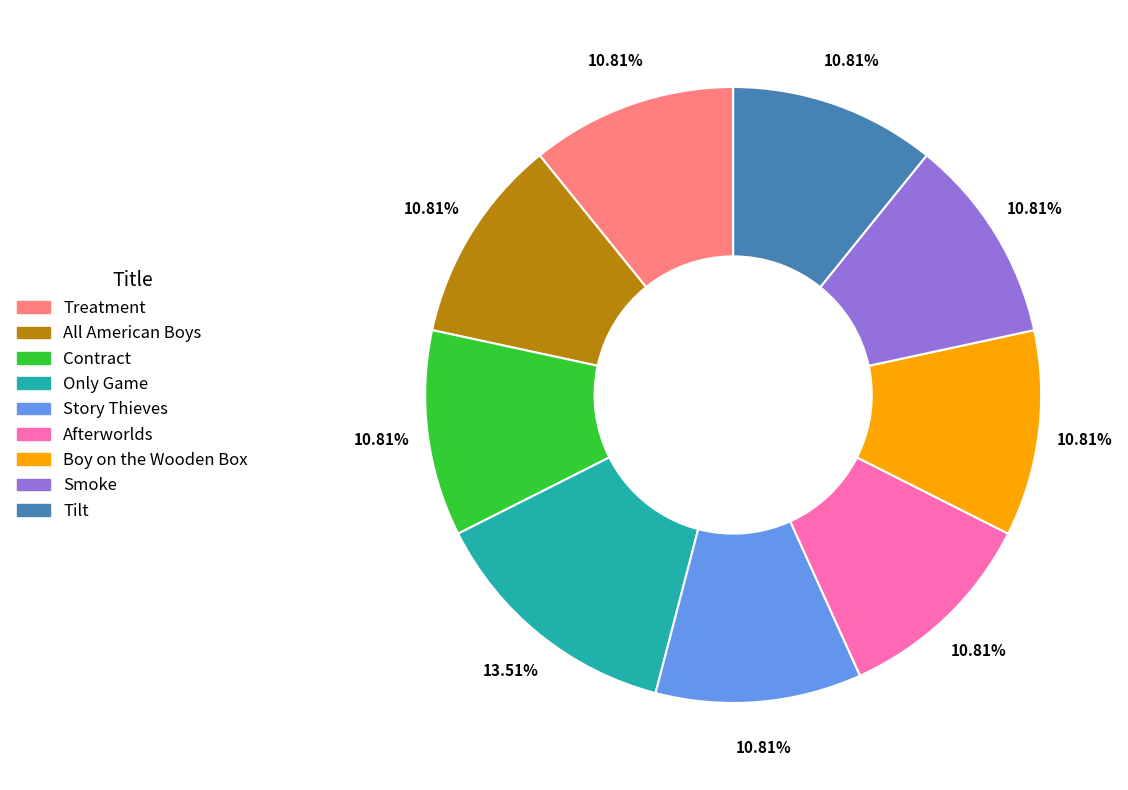

What is the largest slice in the pie chart?

Only Game